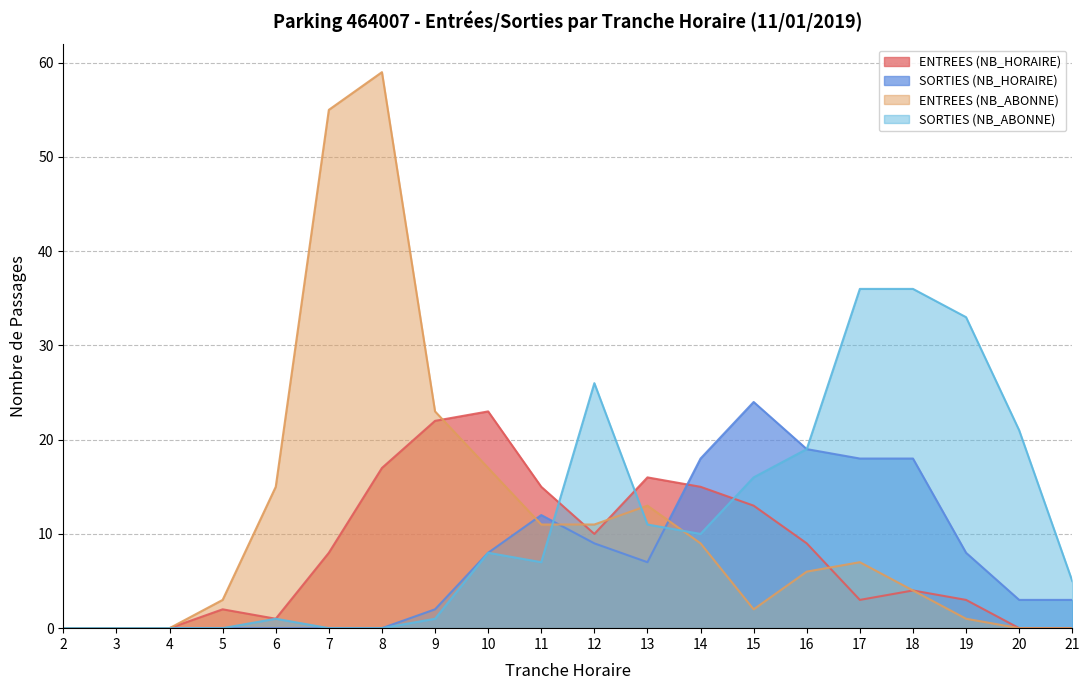

Which category has the lowest value in the ENTREES (NB_ABONNE) series?

2